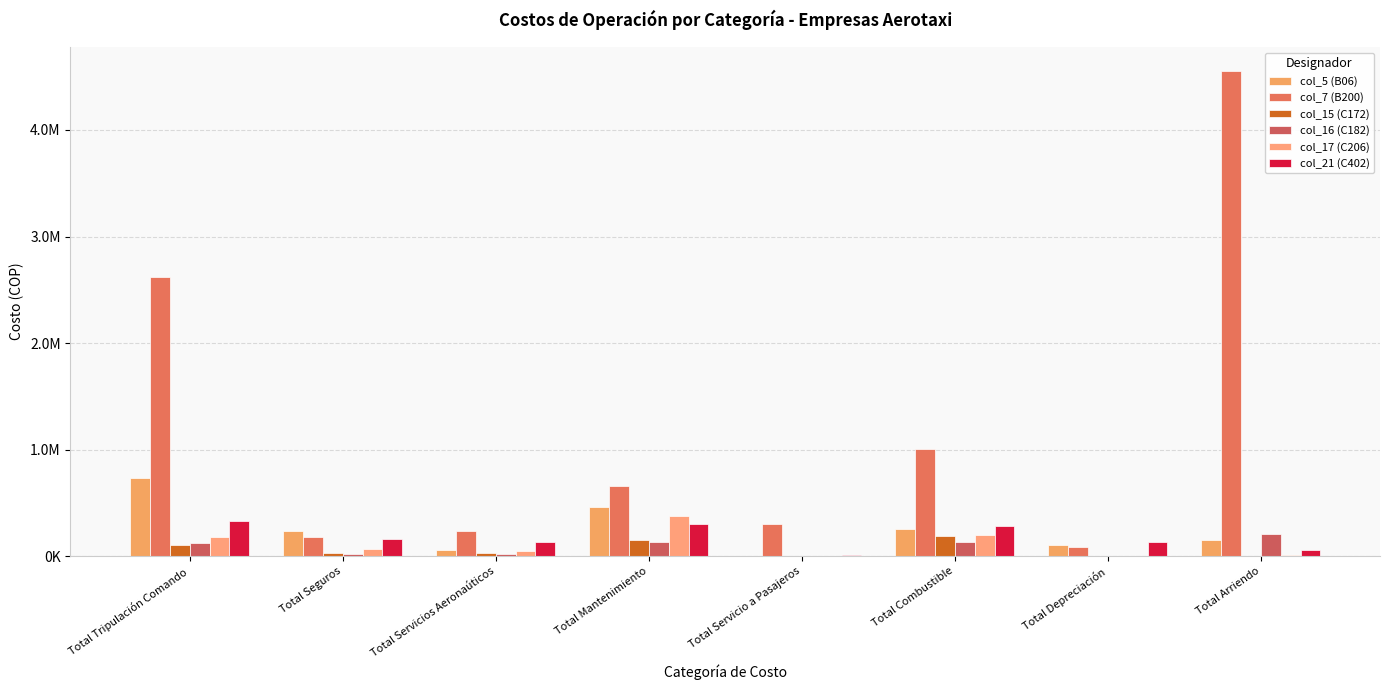

List the labels in order of col_7 (B200) value, largest first.

Total Arriendo, Total Tripulación Comando, Total Combustible, Total Mantenimiento, Total Servicio a Pasajeros, Total Servicios Aeronaúticos, Total Seguros, Total Depreciación